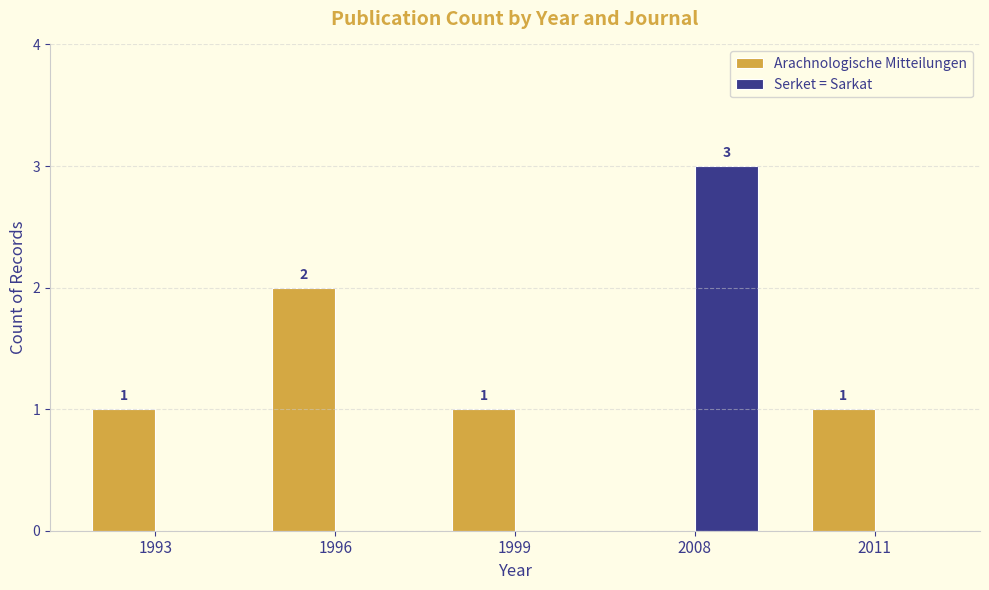

Is the value of Serket = Sarkat at 1993 greater than the value of Arachnologische Mitteilungen at 1999?

No